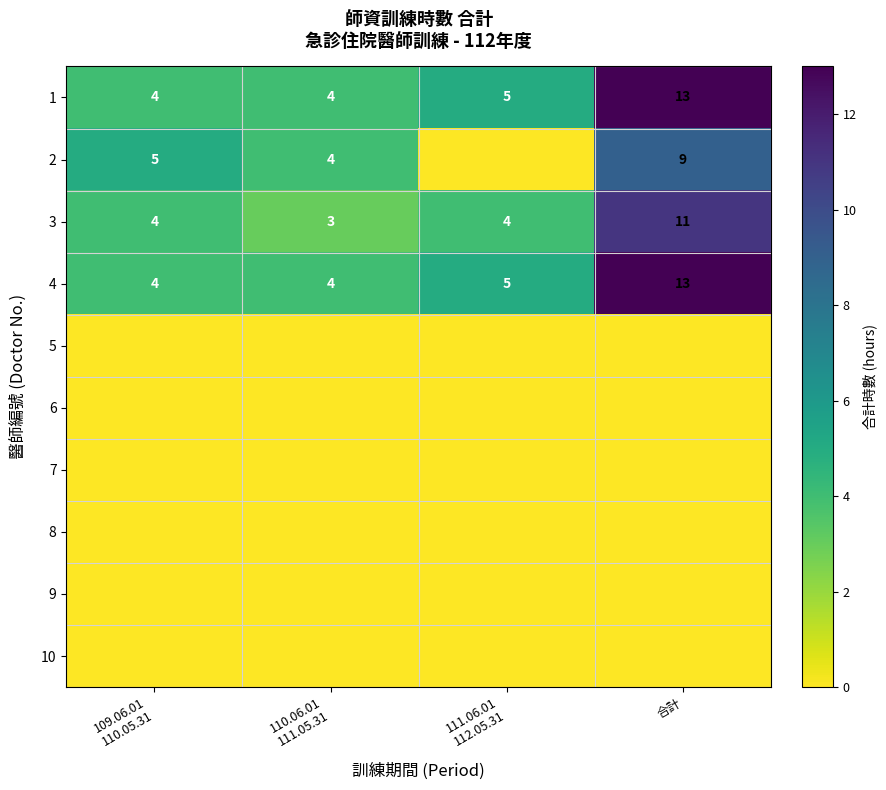

What is the maximum value for 3?

11